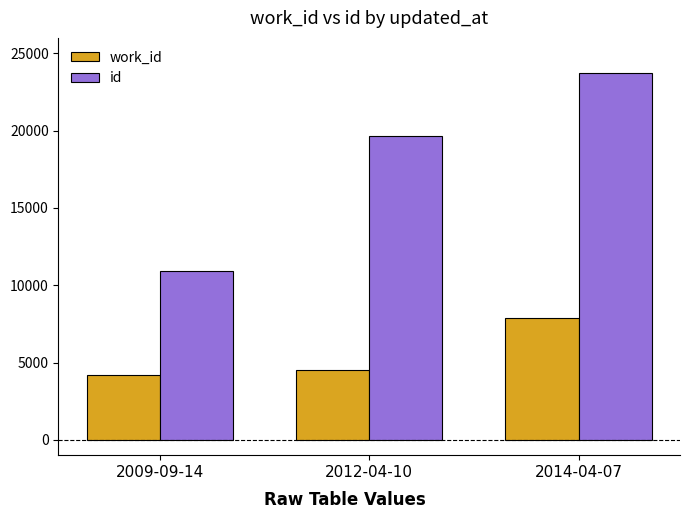

How many bars are there in each group?

2